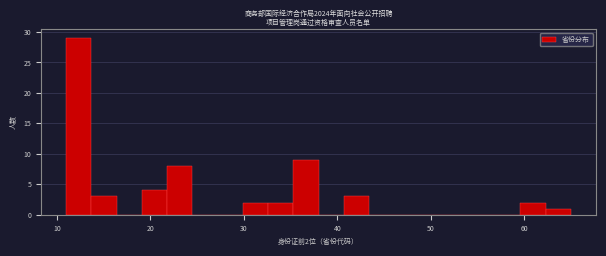

Read against the x-axis, roughly where is the centre of the tallest bar?

12